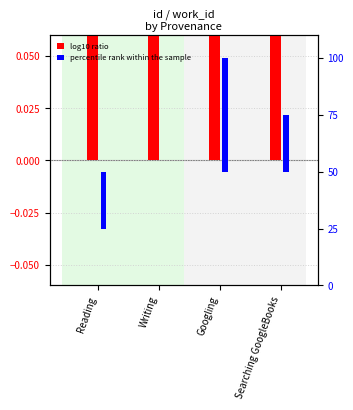

The log10 ratio series shows 0.3 at Searching GoogleBooks. True or false?

False